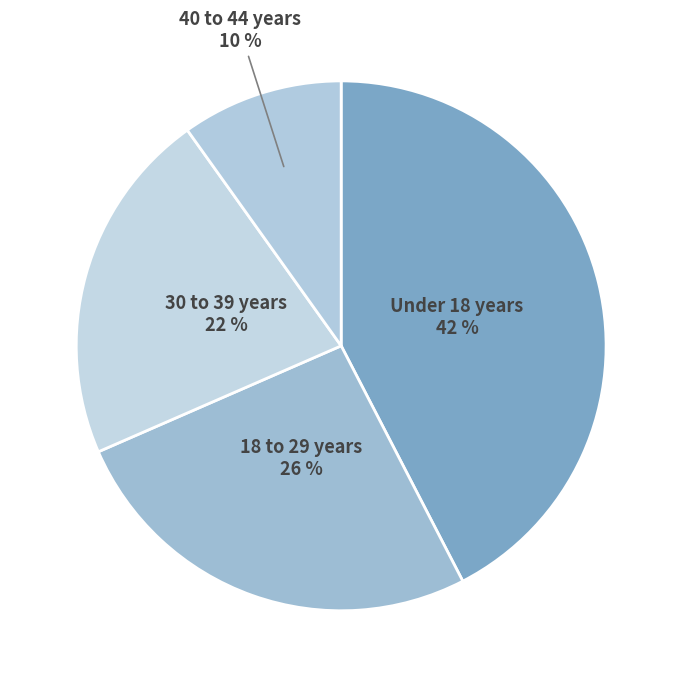

Combined, do Under 18 years and 30 to 39 years account for over 50%?

Yes